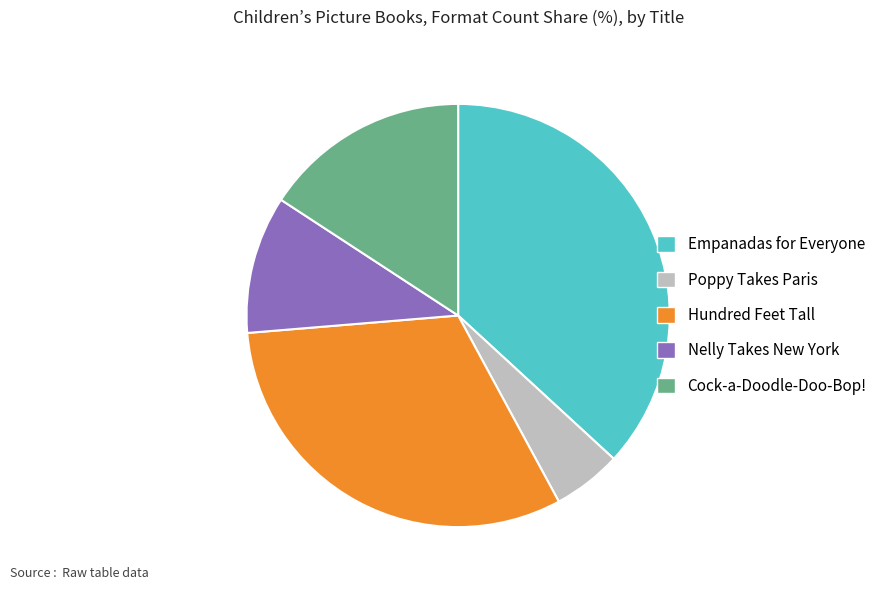

Is it true that Poppy Takes Paris is 5% of the pie?

True